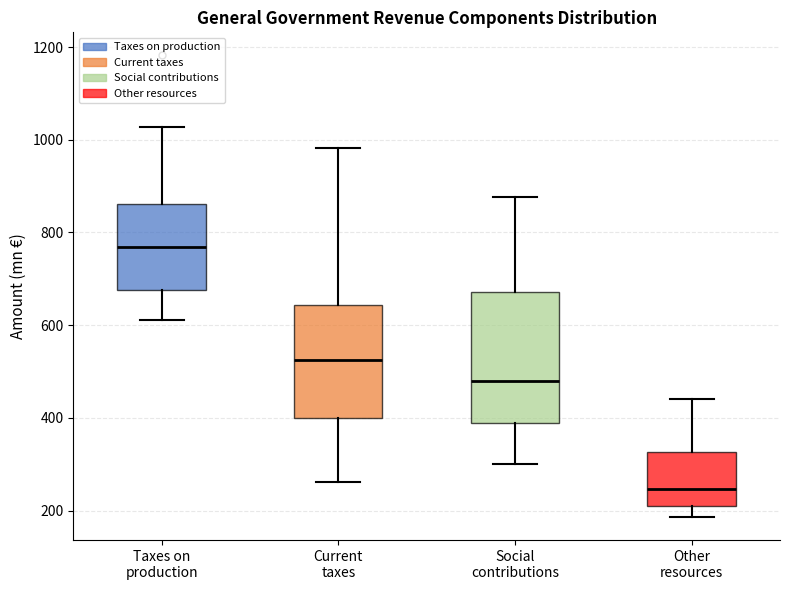

Which box has the highest median line?

Taxes on production